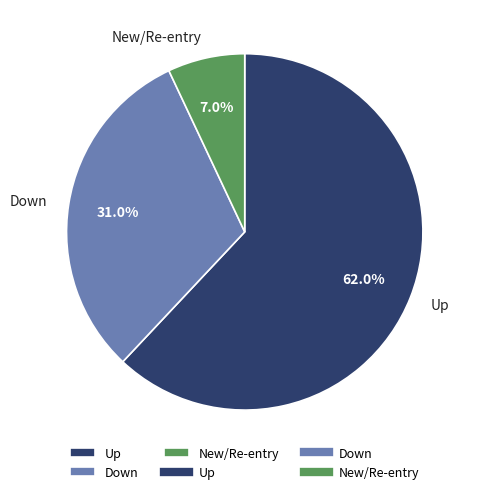

How many slices are in this pie chart?

3